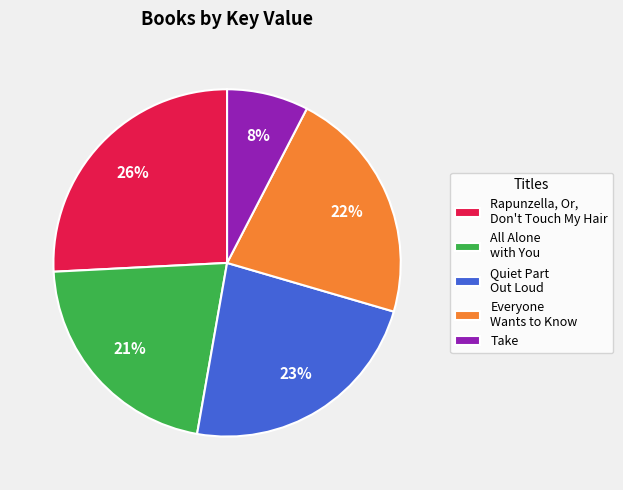

What is the largest slice in the pie chart?

Rapunzella, Or, Don't Touch My Hair